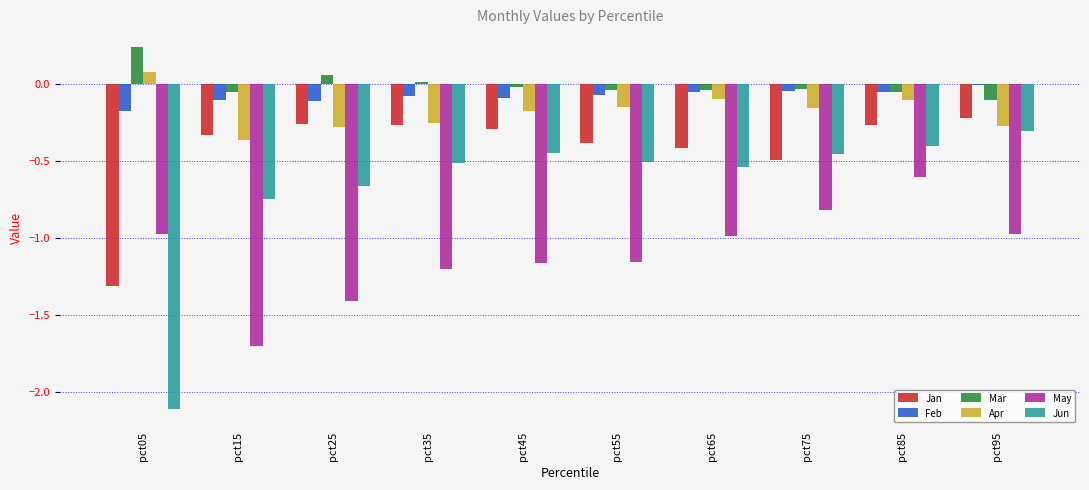

The value of Jun at pct85 is -0.2. True or false?

False